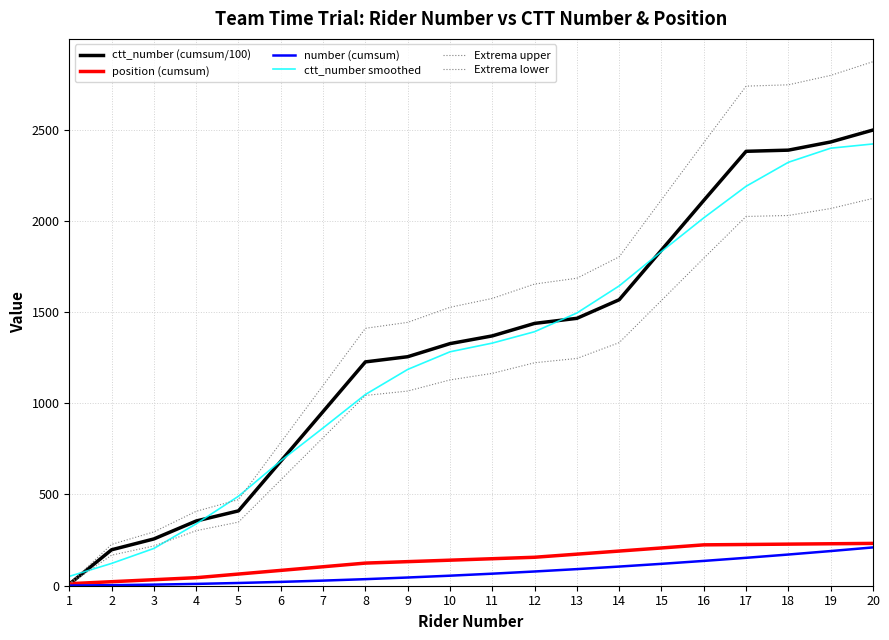

What is the average value of the position (cumsum) series?

138.6